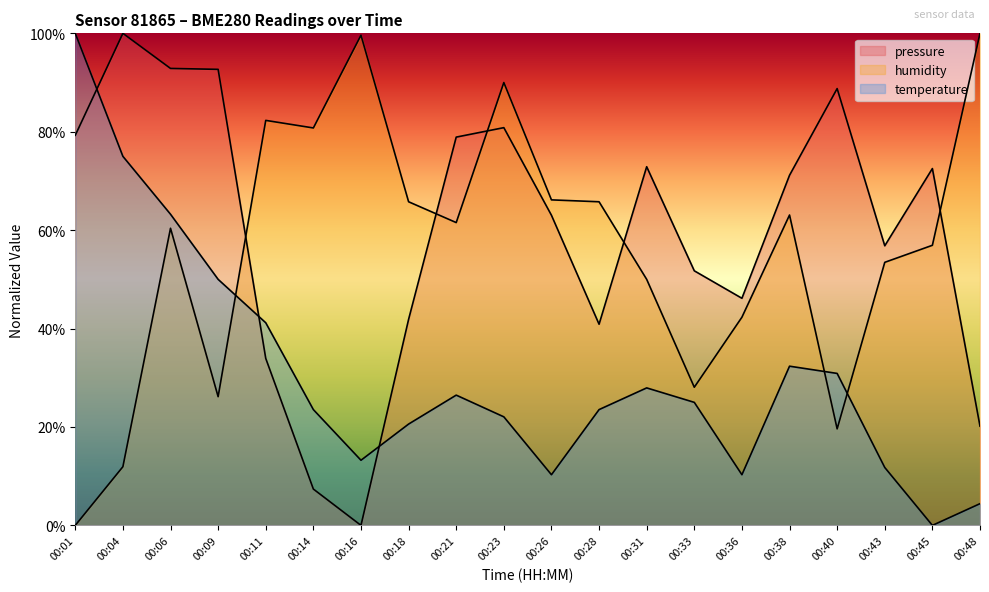

At 00:14, list the series in order from smallest to largest.

pressure, temperature, humidity